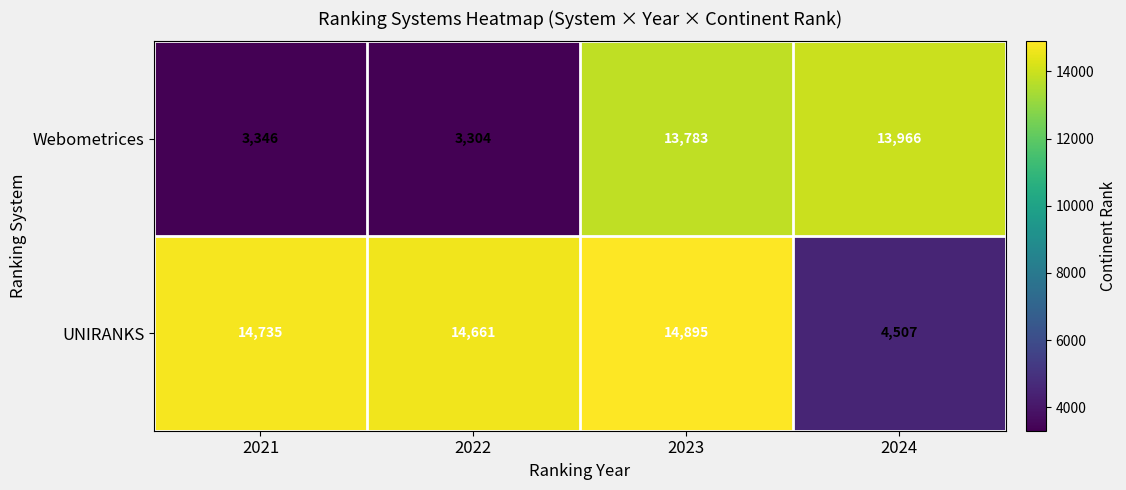

What is the maximum value shown in the chart?

14895